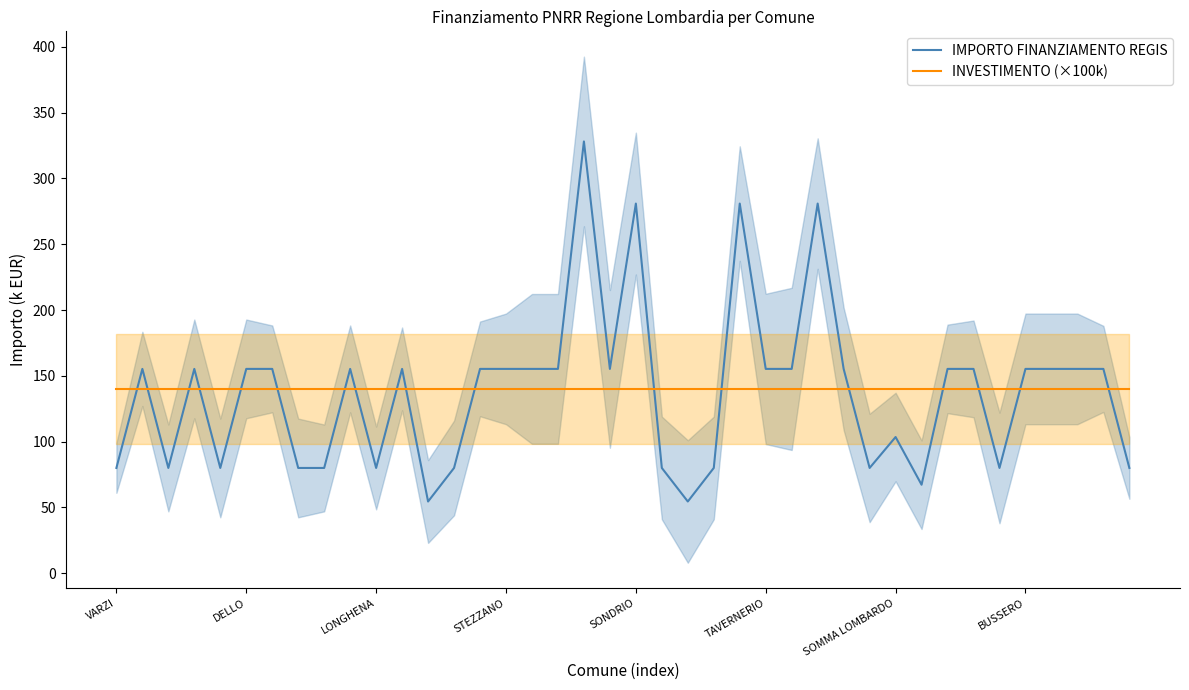

At which category is the sum across all series the highest?

18